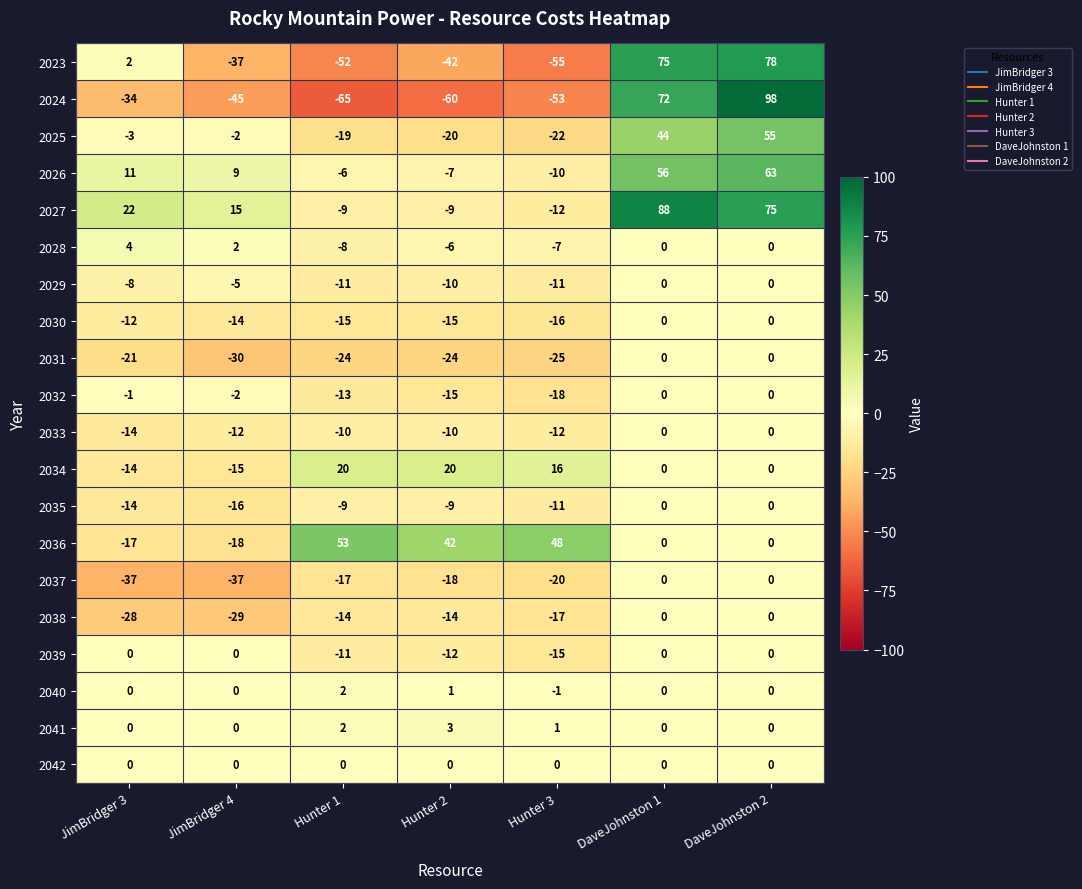

What is the lowest value of the 2026 series?

-10